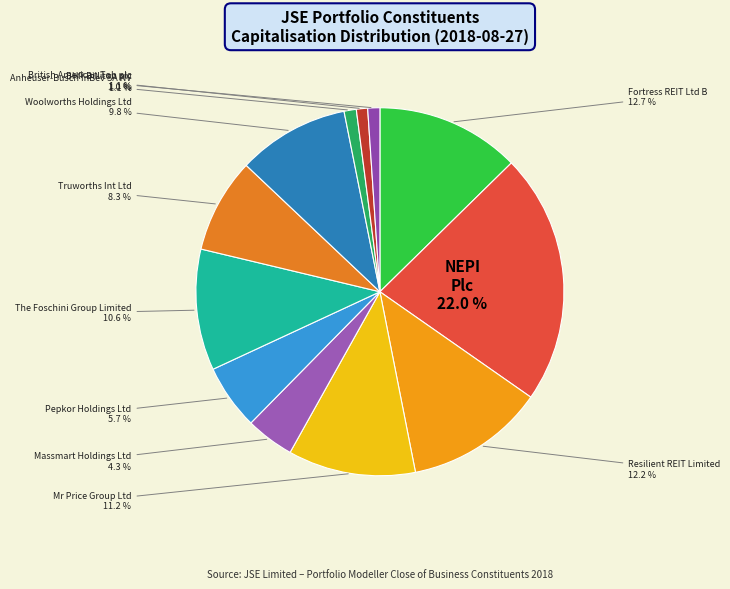

How many slices are in this pie chart?

12